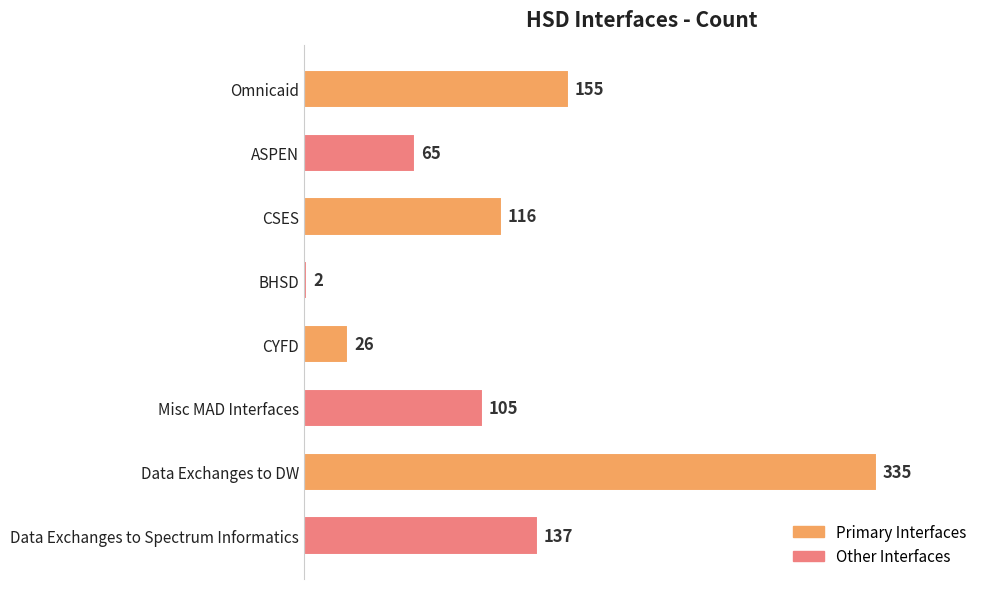

What is the average value?

118